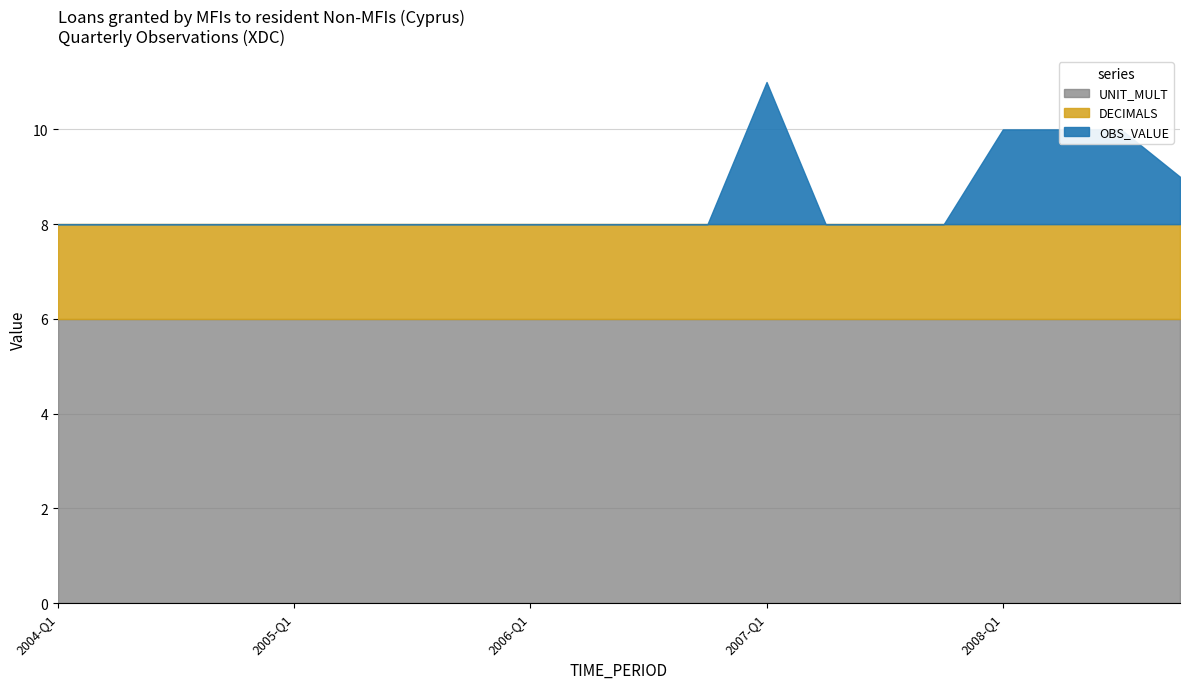

What is the highest value of the UNIT_MULT series?

6